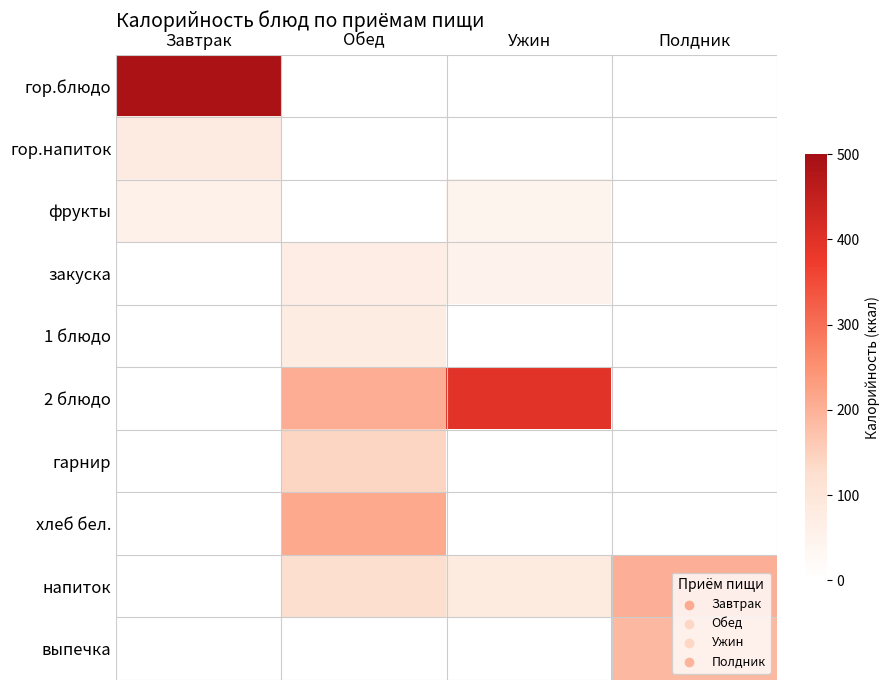

Between Завтрак and Ужин, which is larger?

Ужин